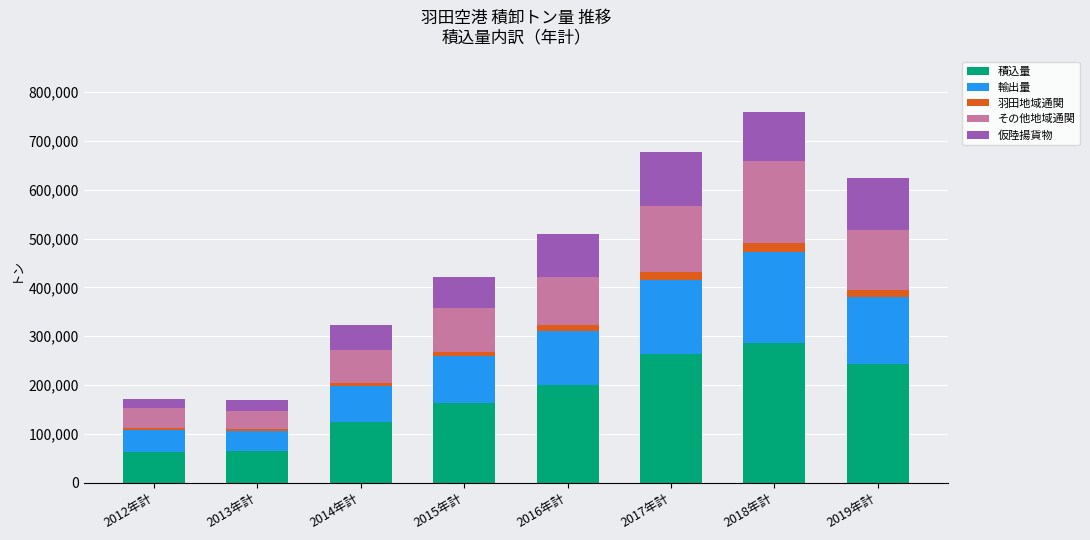

What is the sum of all 積込量 values?

1405212